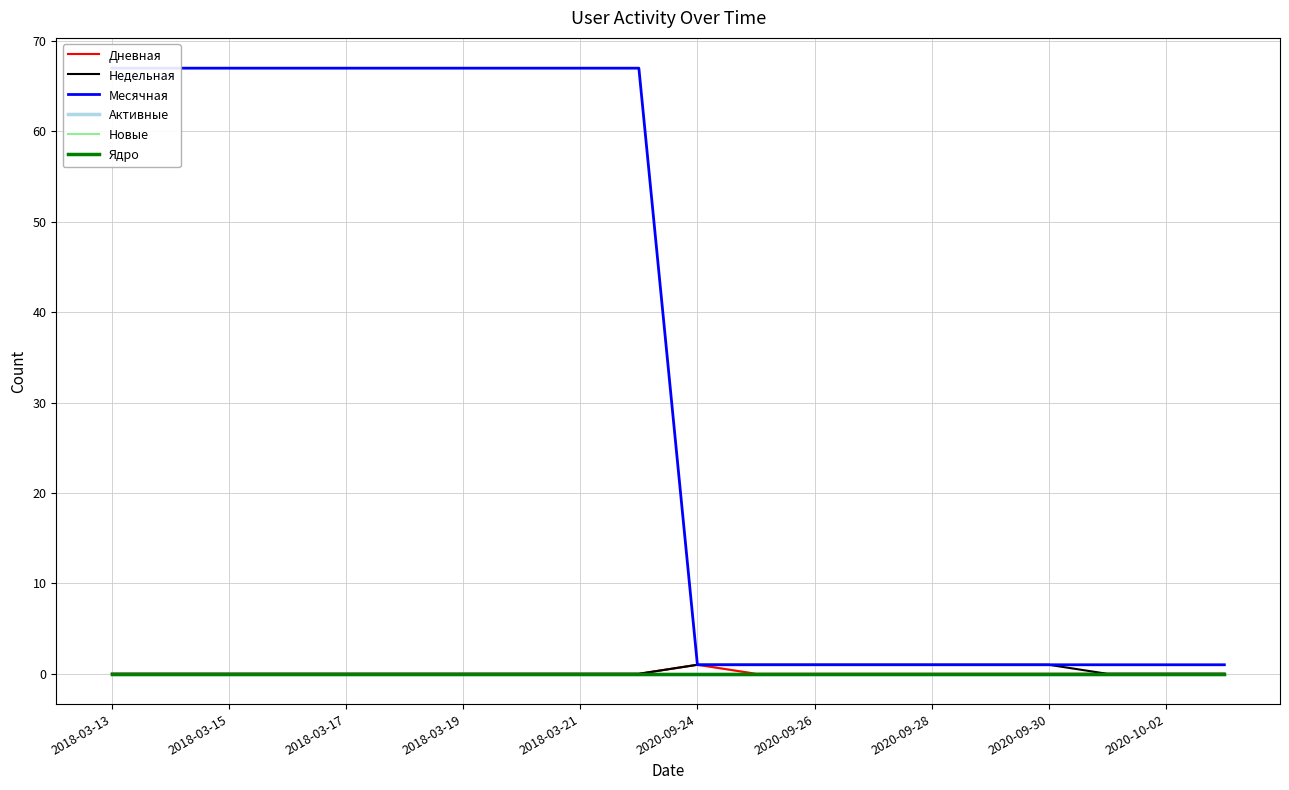

Between 2020-10-02 and 2020-09-24, which is larger?

2020-09-24